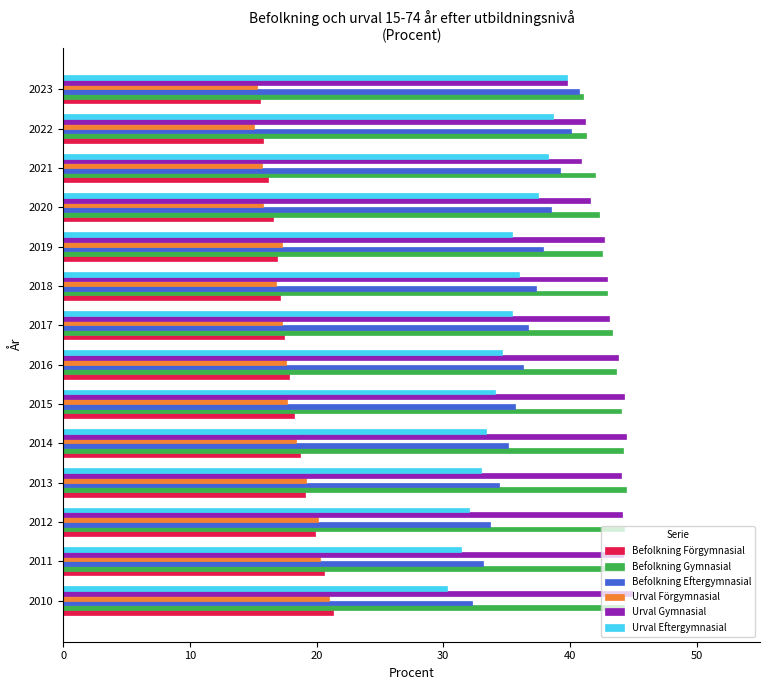

What is the difference between the second highest and second lowest values in the Befolkning Förgymnasial series?

4.8